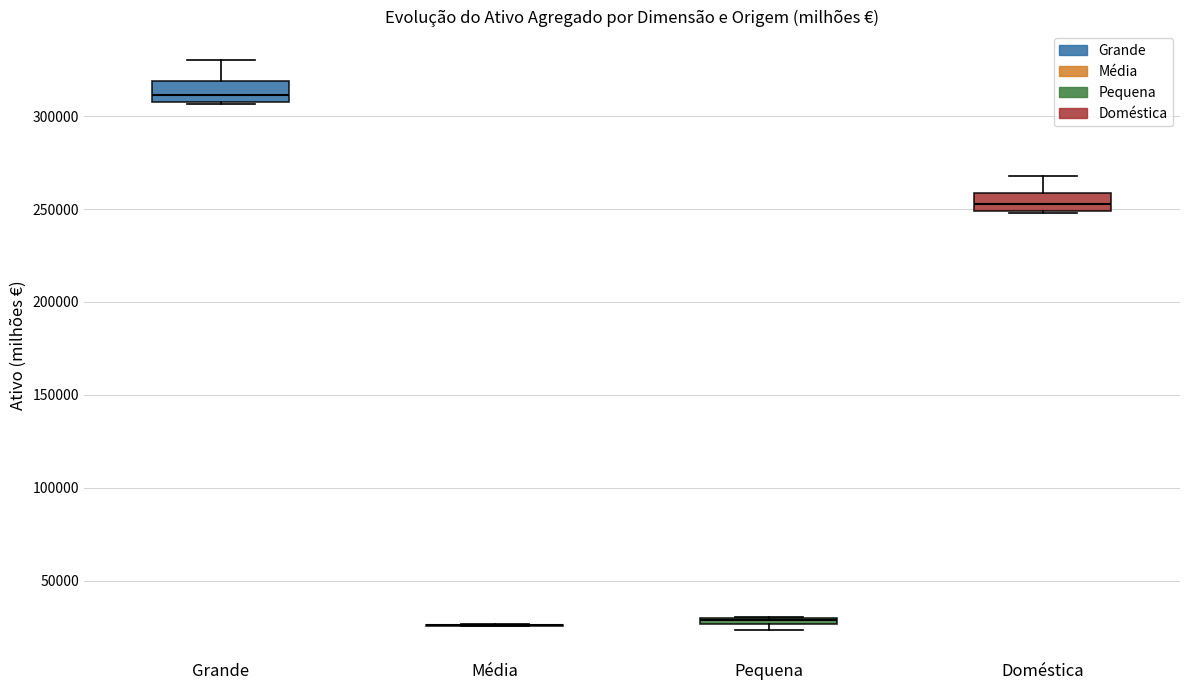

Where is the upper edge of the box for Grande on the y-axis? The values are not printed on the chart, so give them approximately, as read against the axis.

320000